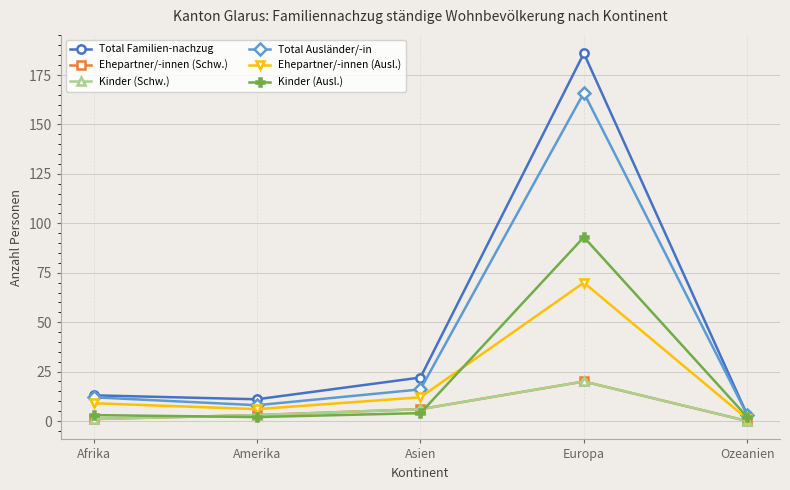

True or false: Ehepartner/-innen (Schw.) and Total Familien-nachzug cross at least once.

False